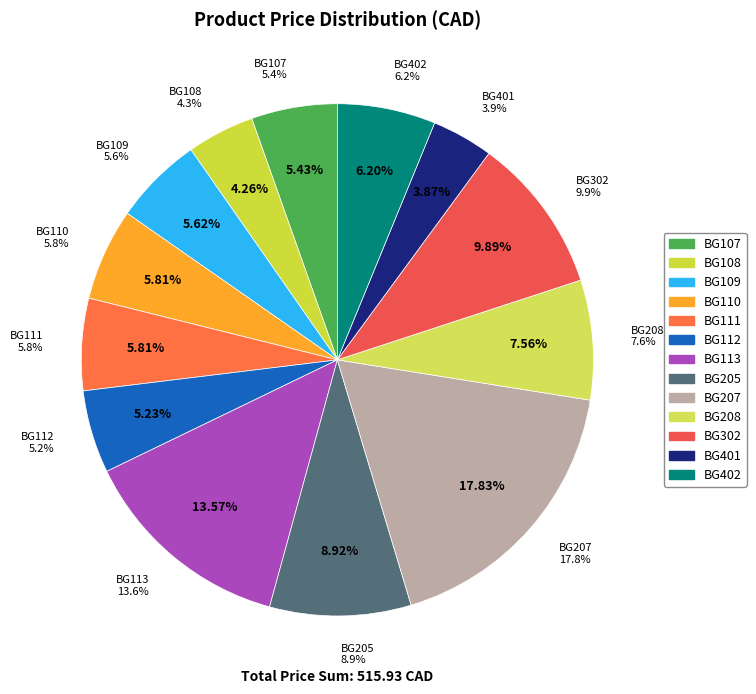

Rank the categories by value from highest to lowest.

BG207, BG113, BG302, BG205, BG208, BG402, BG110, BG111, BG109, BG107, BG112, BG108, BG401